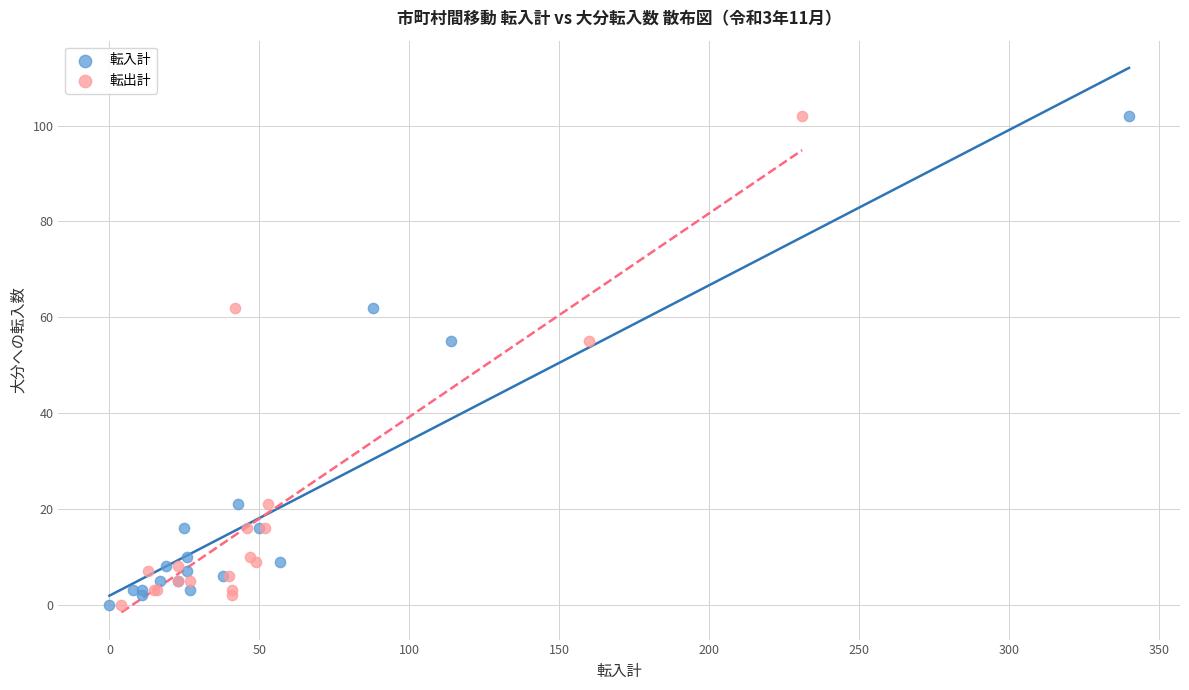

What are all the series names shown in the legend?

転入計, 転出計